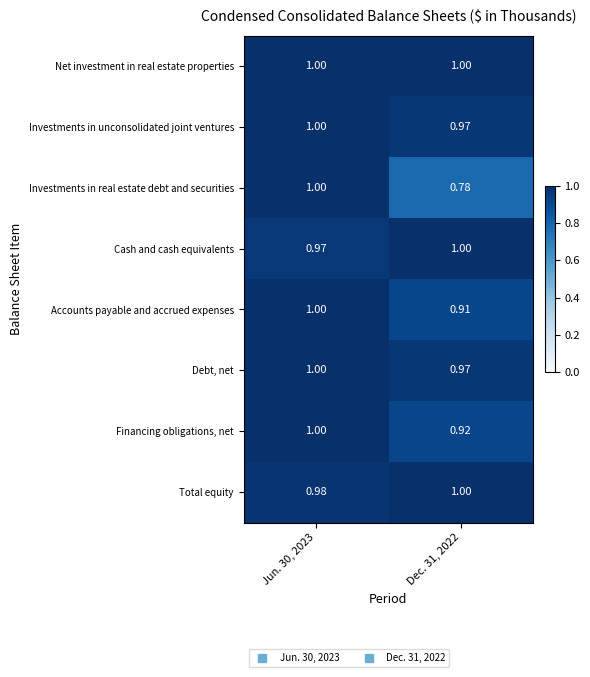

What is the maximum value shown in the chart?

1.0